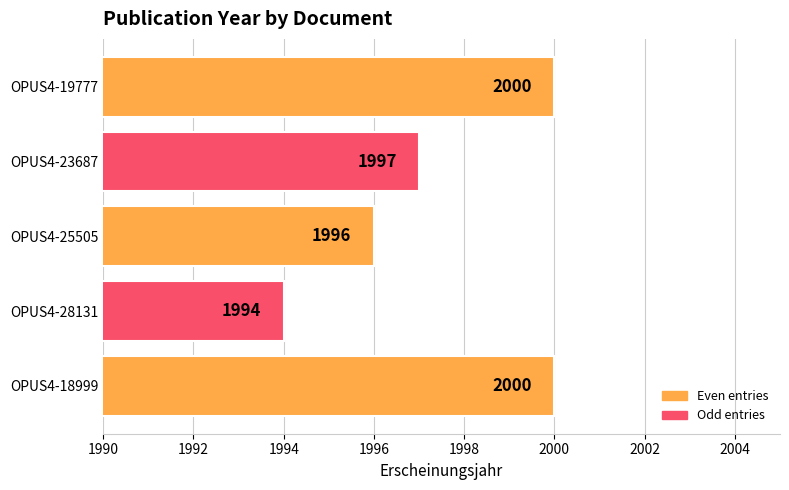

Between OPUS4-23687 and OPUS4-18999, which is larger?

OPUS4-18999